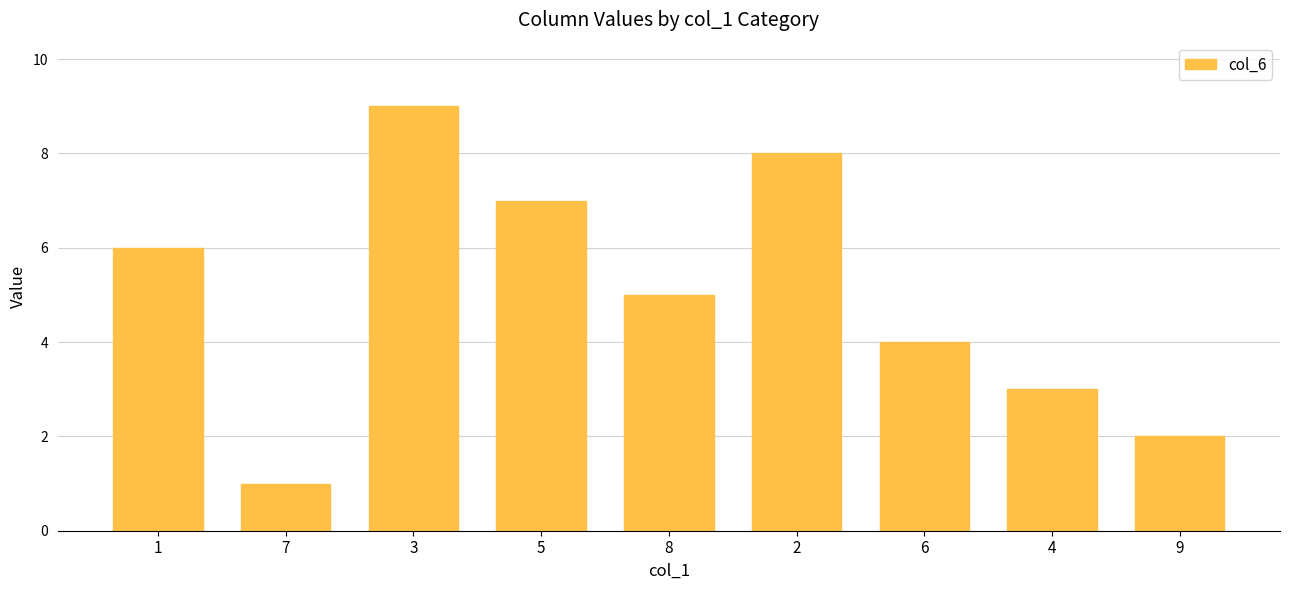

What is the minimum value shown in the chart?

1